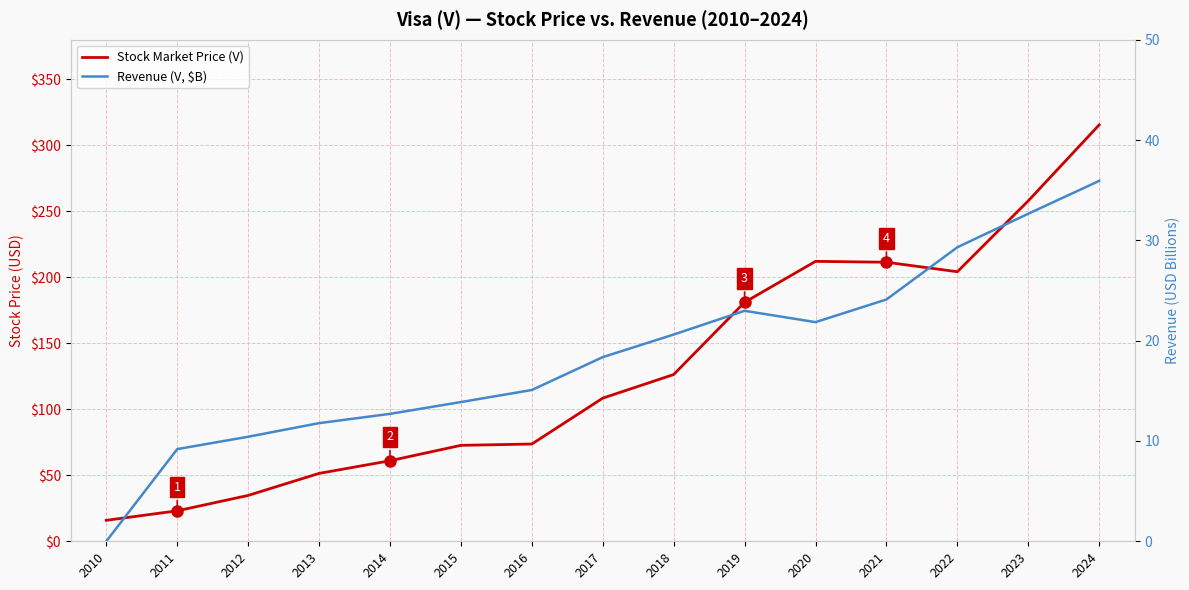

True or false: Stock Market Price (V) and Revenue (V, $B) cross at least once.

False